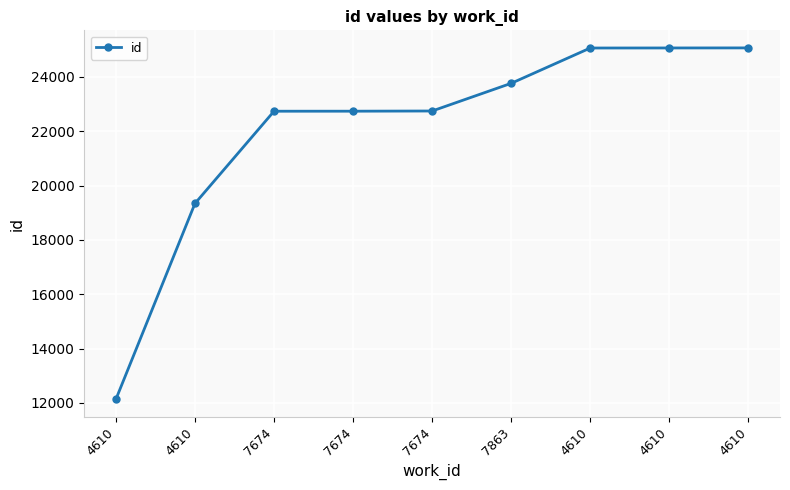

What is the value of the 4th point from the left?

22740